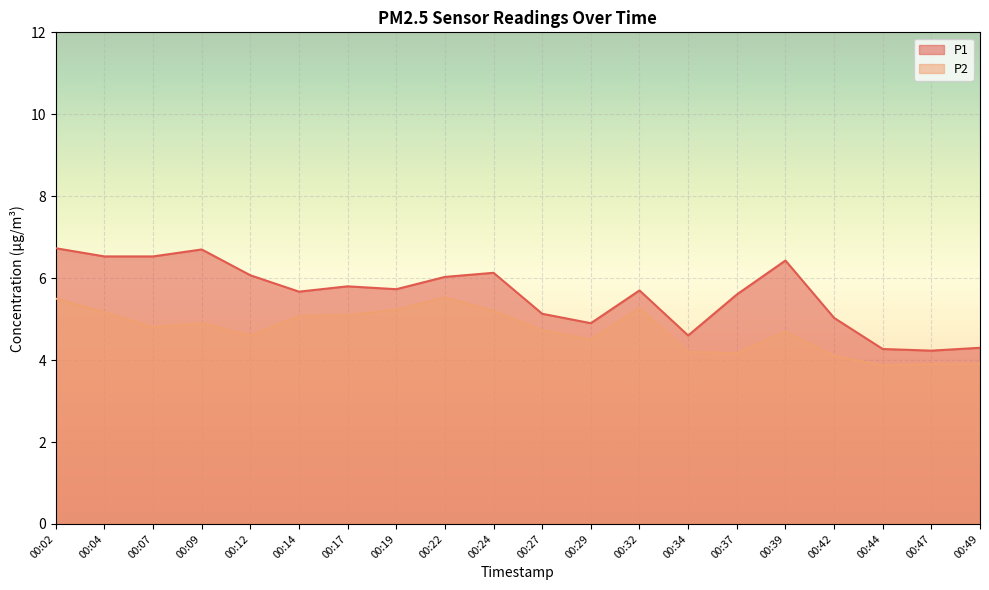

True or false: P2 and P1 intersect in this chart.

False